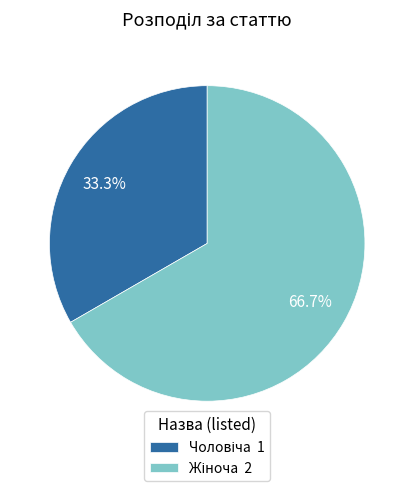

Is there any slice that represents more than half of the pie?

Yes